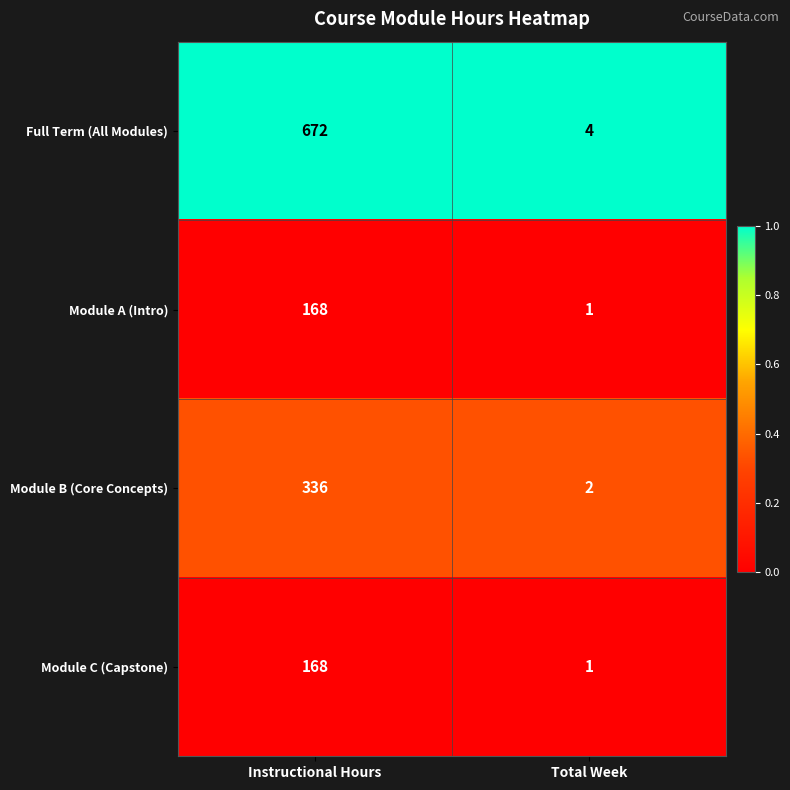

The Module A (Intro) series shows 115 at Instructional Hours. True or false?

False